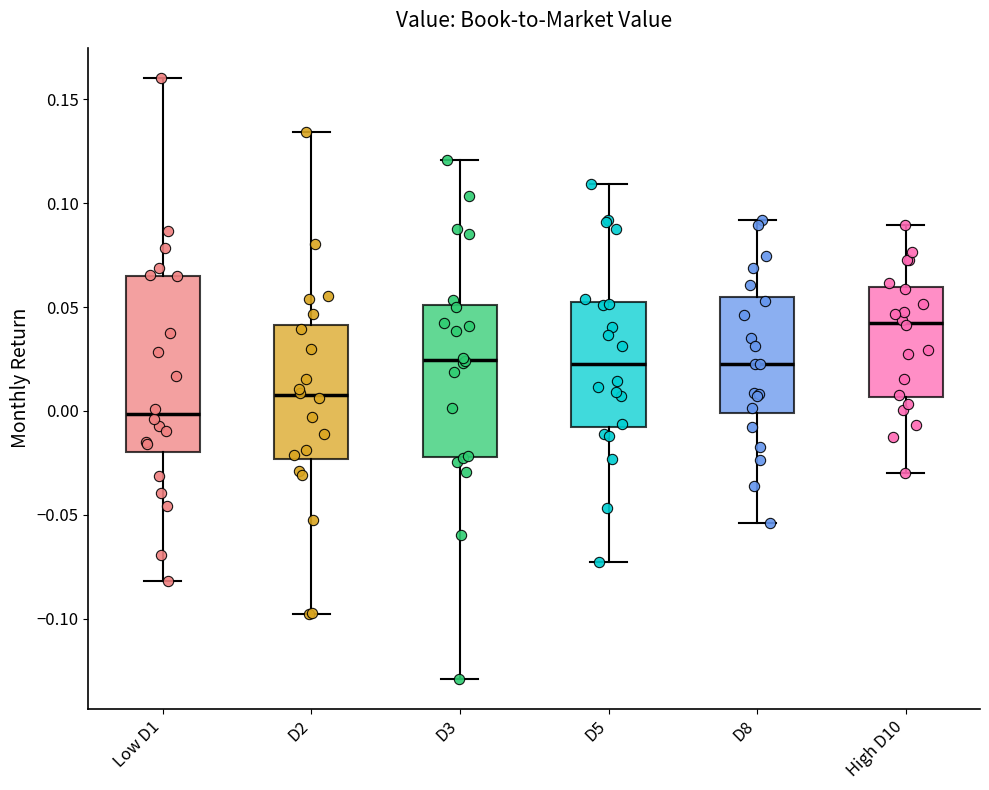

Where does the lower whisker of the box for D5 end on the y-axis? The values are not printed on the chart, so give them approximately, as read against the axis.

-0.075